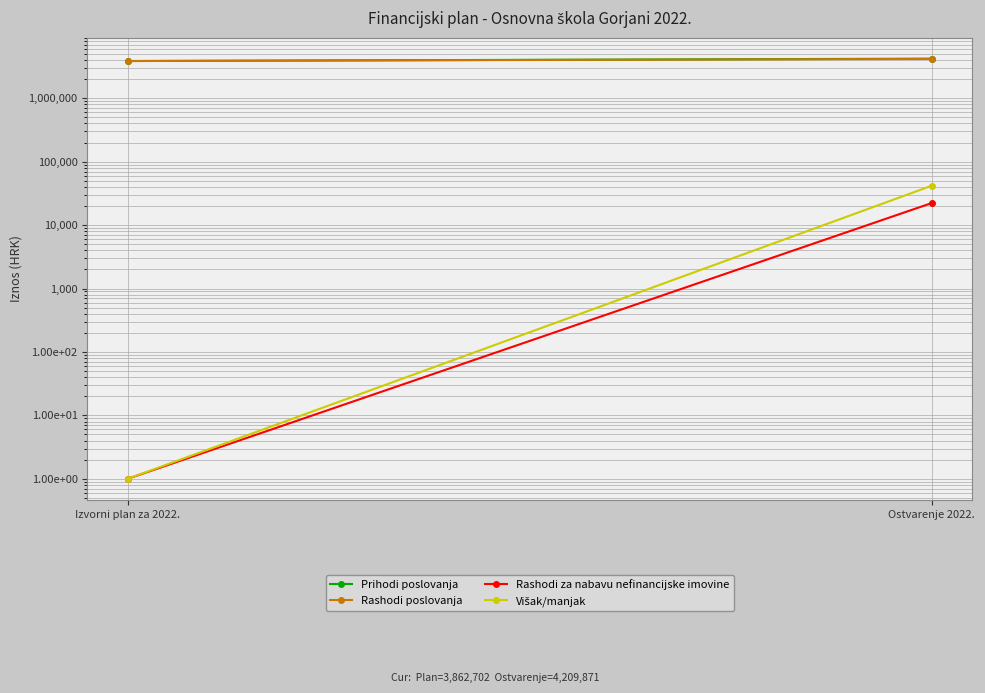

At Izvorni plan za 2022., list the series in order from smallest to largest.

Rashodi za nabavu nefinancijske imovine, Višak/manjak, Prihodi poslovanja, Rashodi poslovanja